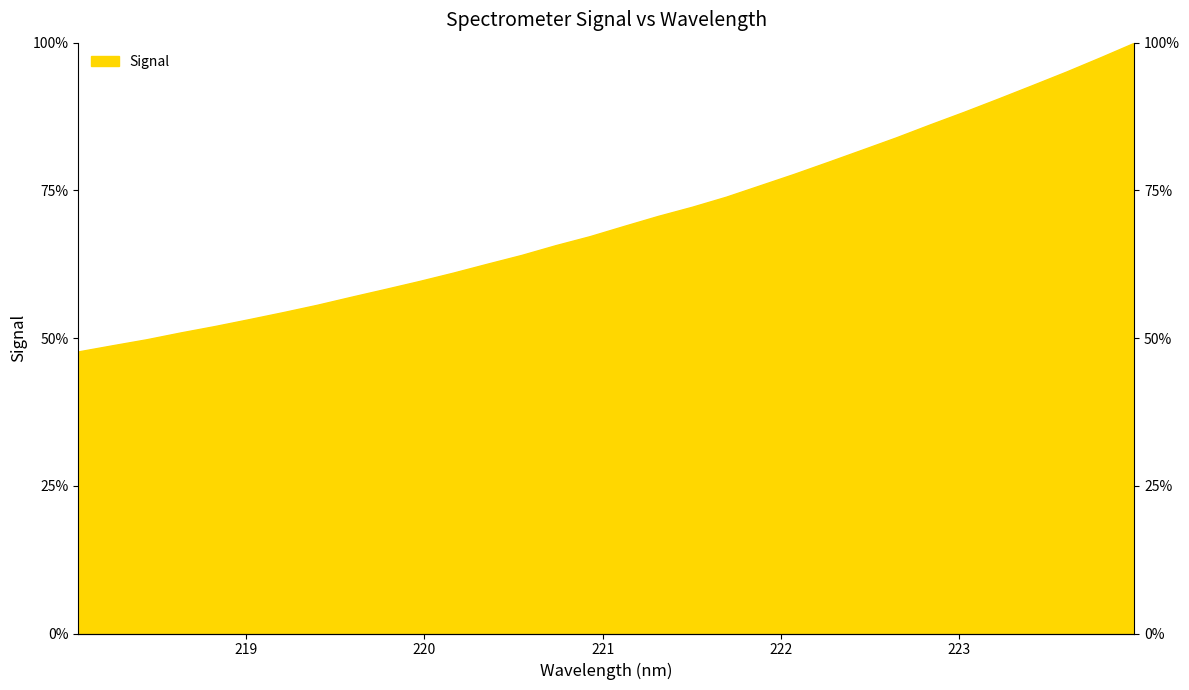

Rank the categories by value from lowest to highest.

218.0596, 218.2508, 218.442, 218.6332, 218.8244, 219.0156, 219.2067, 219.3979, 219.589, 219.7801, 219.9712, 220.1623, 220.3533, 220.5444, 220.7354, 220.9264, 221.1174, 221.3083, 221.4993, 221.6902, 221.8812, 222.0721, 222.263, 222.4538, 222.6447, 222.8355, 223.0264, 223.2172, 223.408, 223.5987, 223.7895, 223.9802